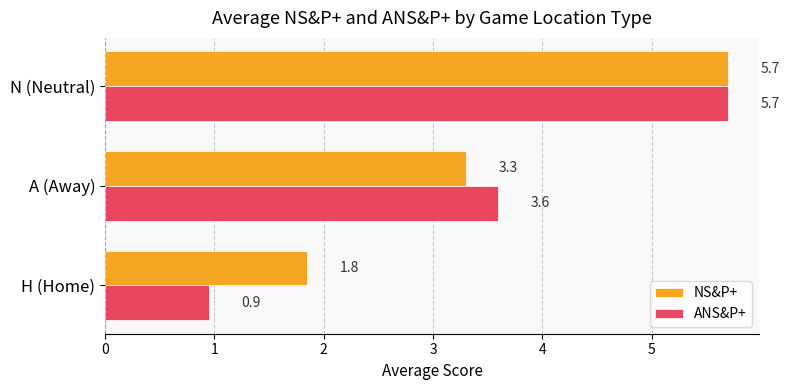

How many data points in ANS&P+ are less than 3?

1